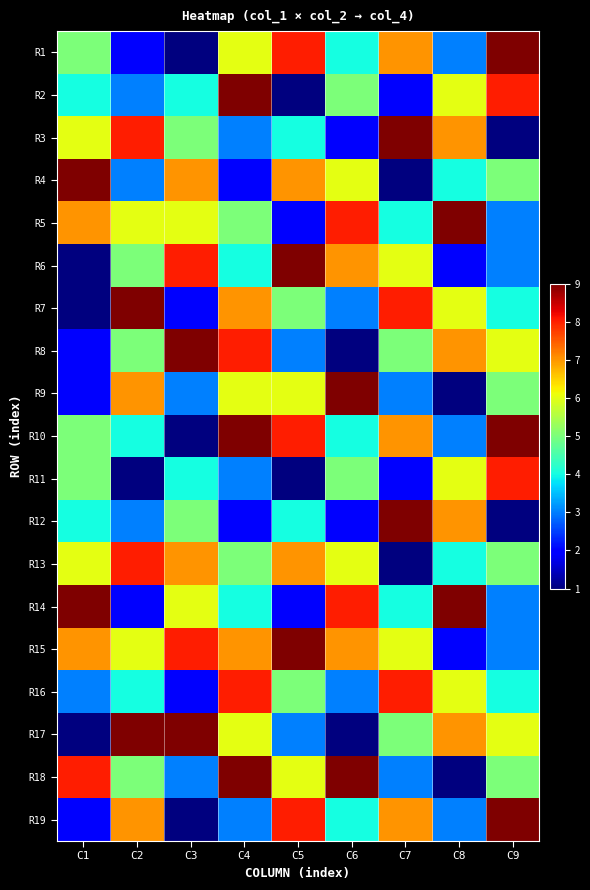

What is the minimum value shown in the chart?

1